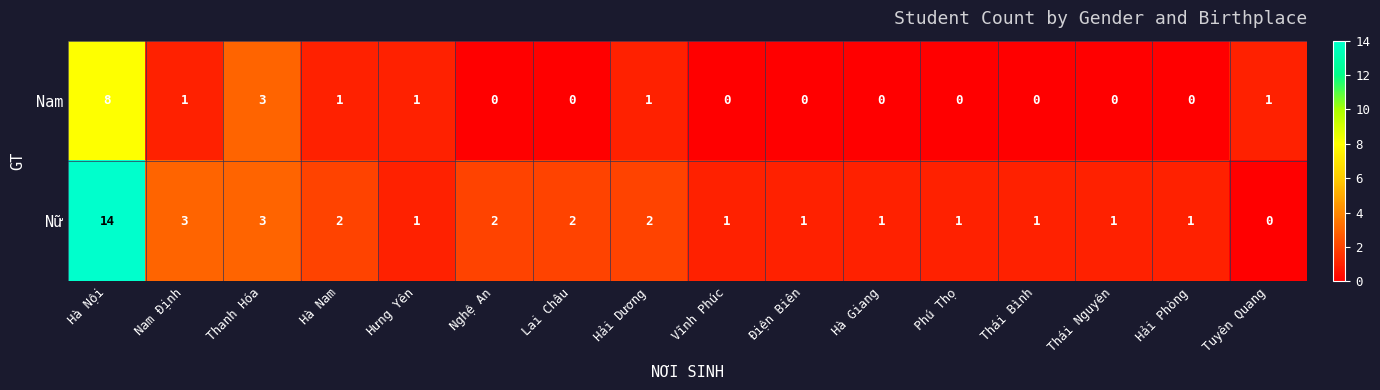

Which series has the widest spread of values?

Nữ